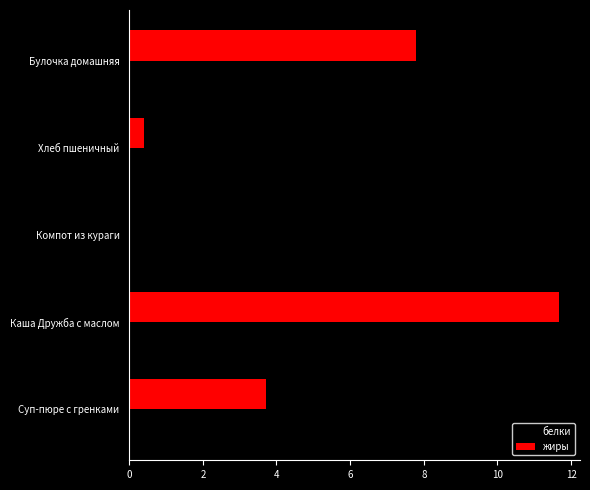

What is the sum of all жиры values?

23.6